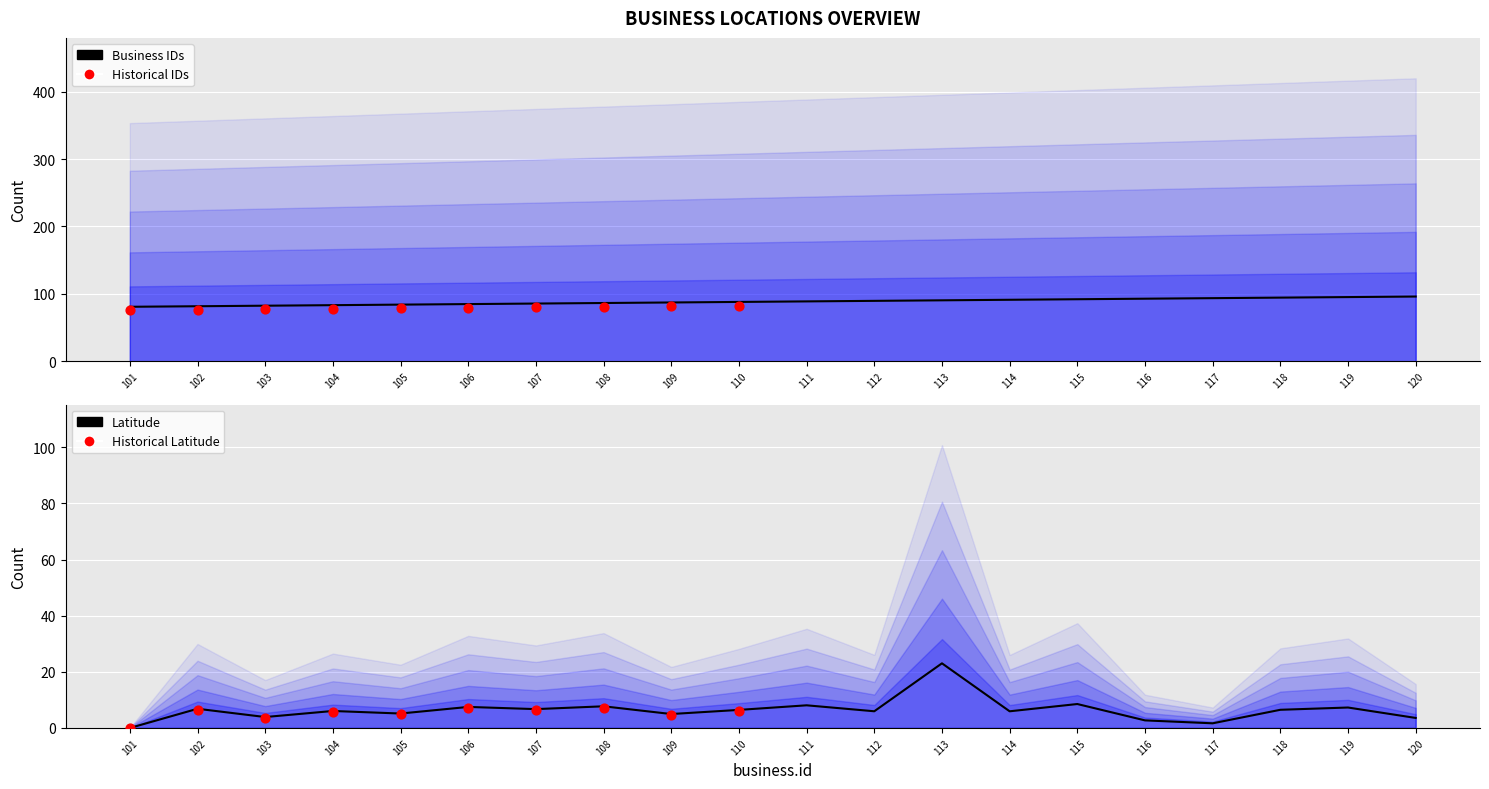

At how many categories does at least one series exceed 25?

20